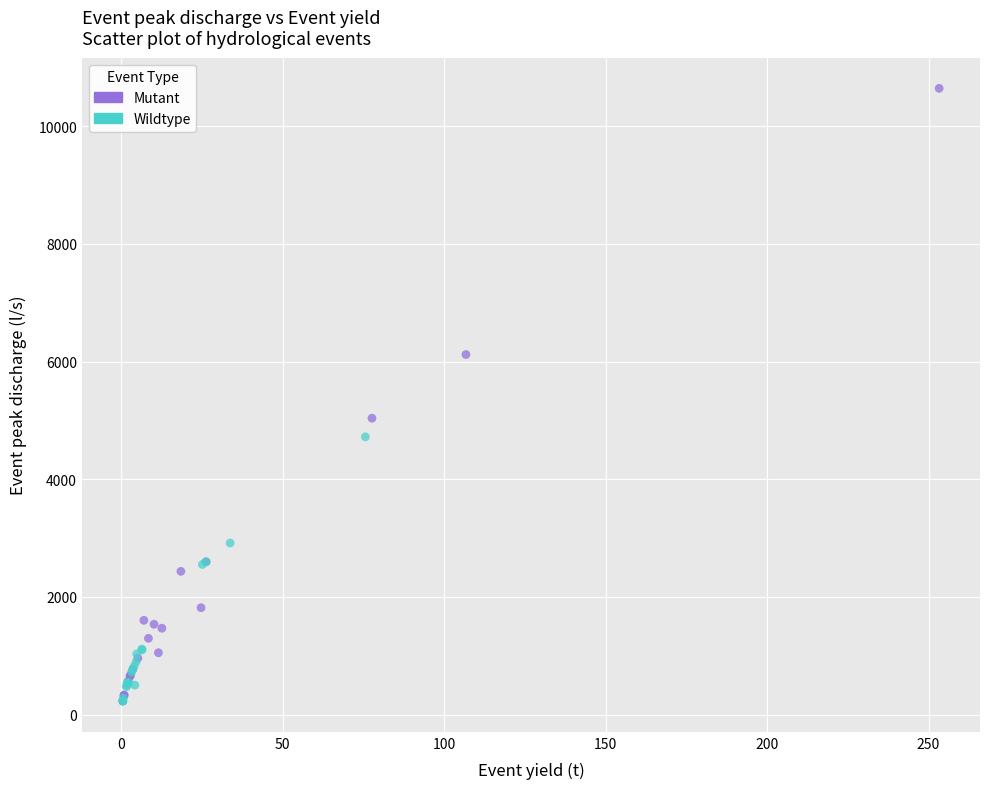

Which series has the widest spread of Y values?

Mutant